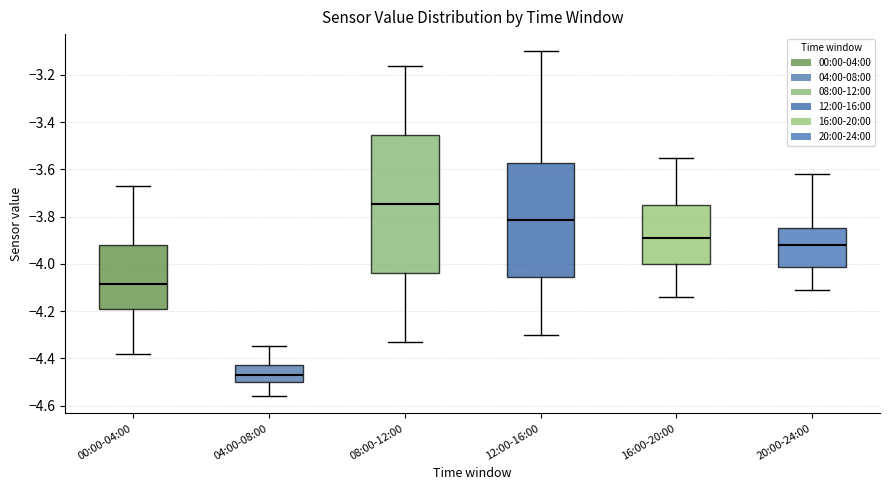

Reading left to right, read every box against the y-axis: the position of its median line, the range the box covers, and the ends of its whiskers. The values are not printed on the chart, so give them approximately, as read against the axis.

00:00-04:00: median -4.08, box -4.20 to -3.92, whiskers -4.38 to -3.66
04:00-08:00: median -4.46, box -4.50 to -4.42, whiskers -4.56 to -4.34
08:00-12:00: median -3.74, box -4.04 to -3.46, whiskers -4.32 to -3.16
12:00-16:00: median -3.82, box -4.06 to -3.58, whiskers -4.30 to -3.10
16:00-20:00: median -3.88, box -4.00 to -3.74, whiskers -4.14 to -3.54
20:00-24:00: median -3.92, box -4.02 to -3.84, whiskers -4.10 to -3.62